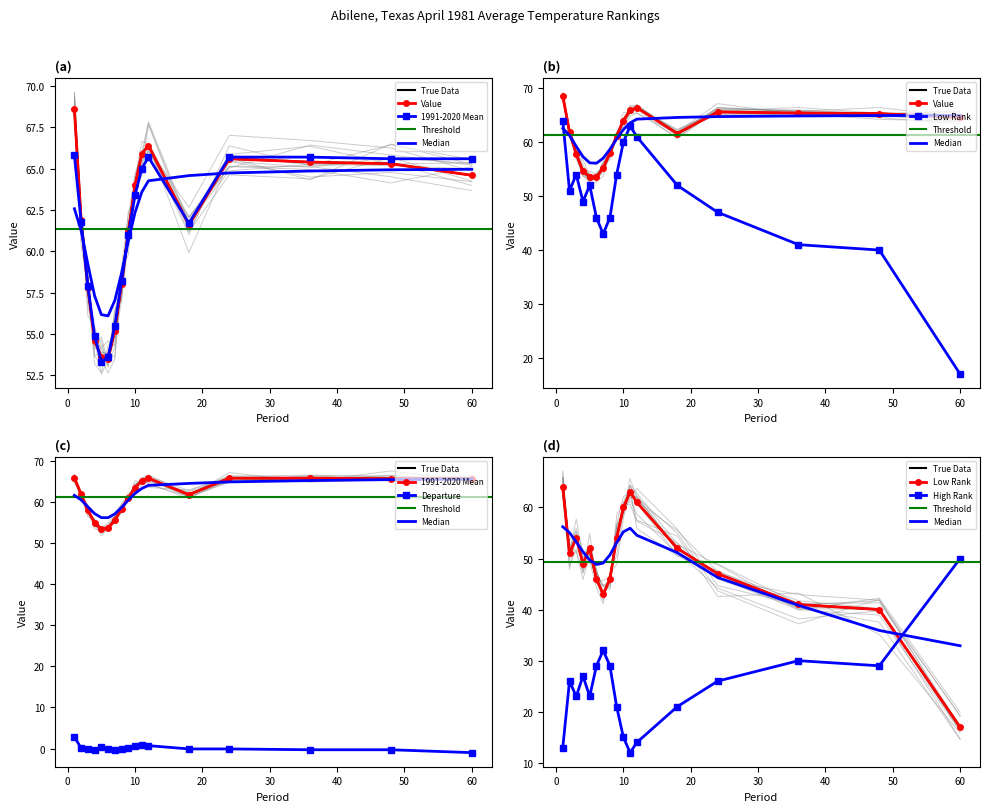

How many data points in Low Rank are less than 51?

8